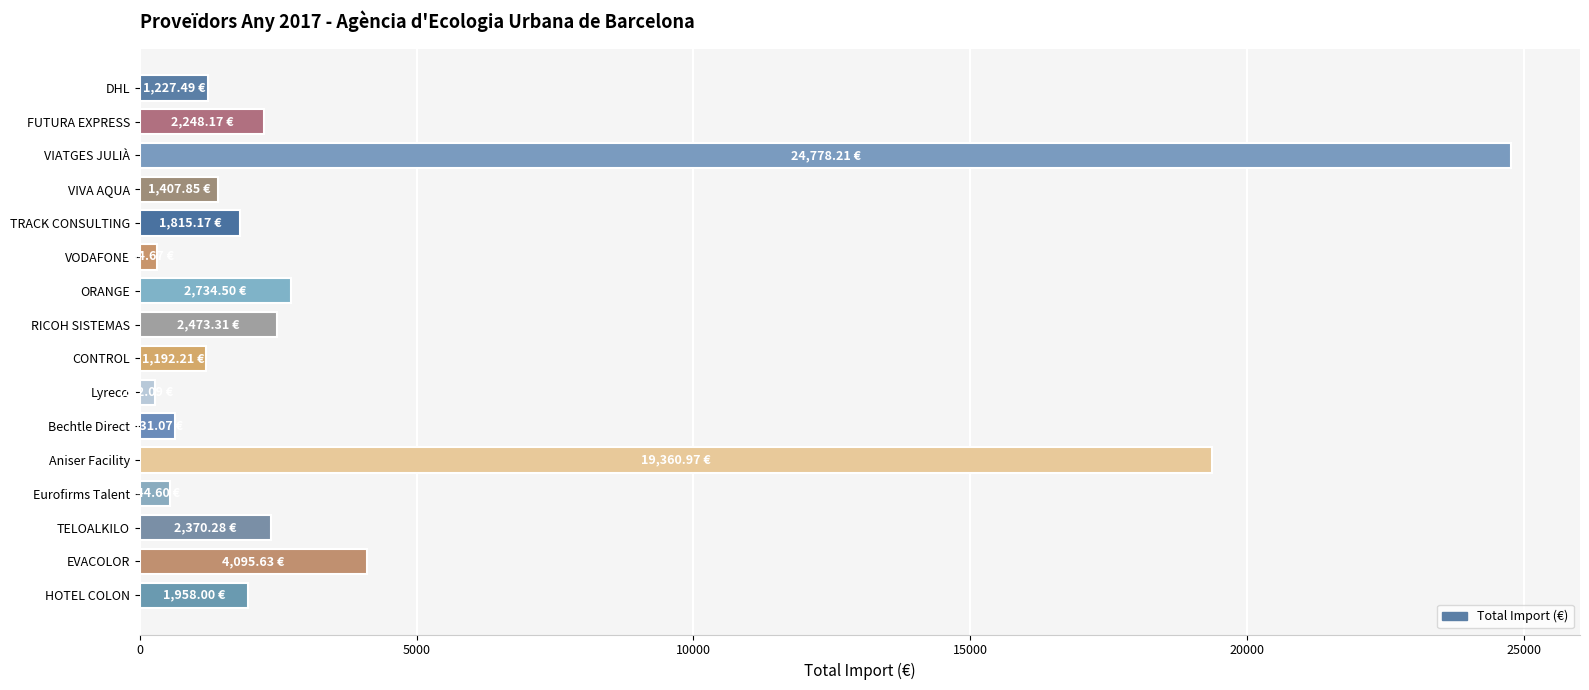

Which label corresponds to the largest value in the chart?

VIATGES JULIÀ